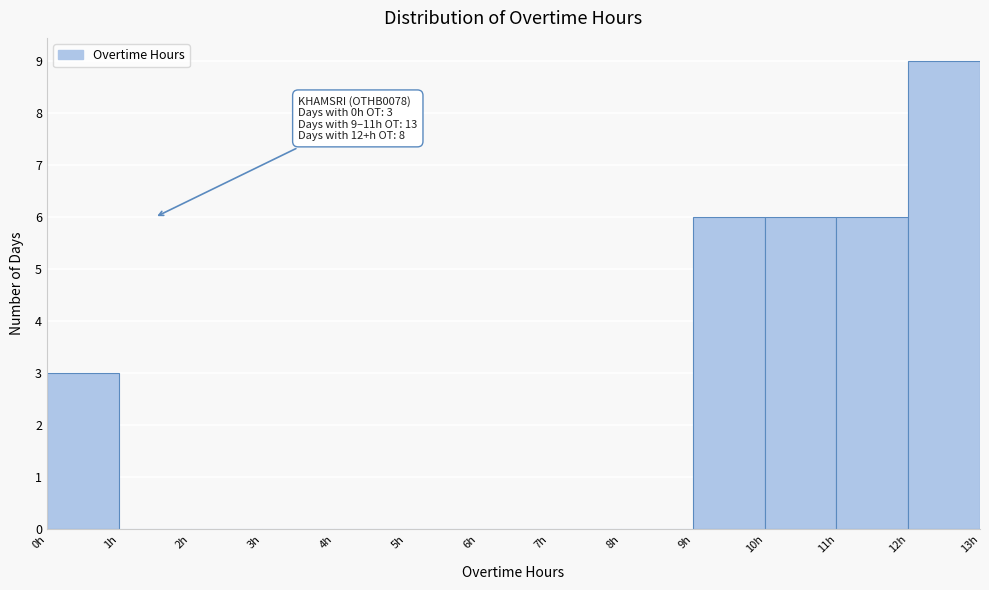

Which range on the x-axis has the tallest bar?

12 to 13